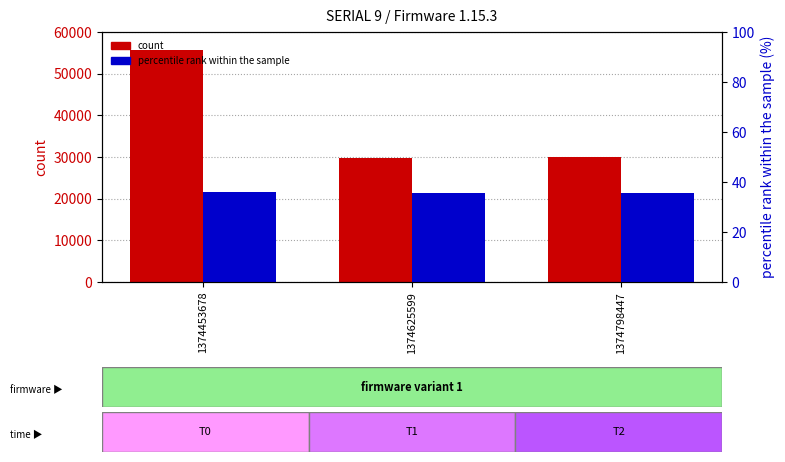

Which series has the largest total across all categories?

count